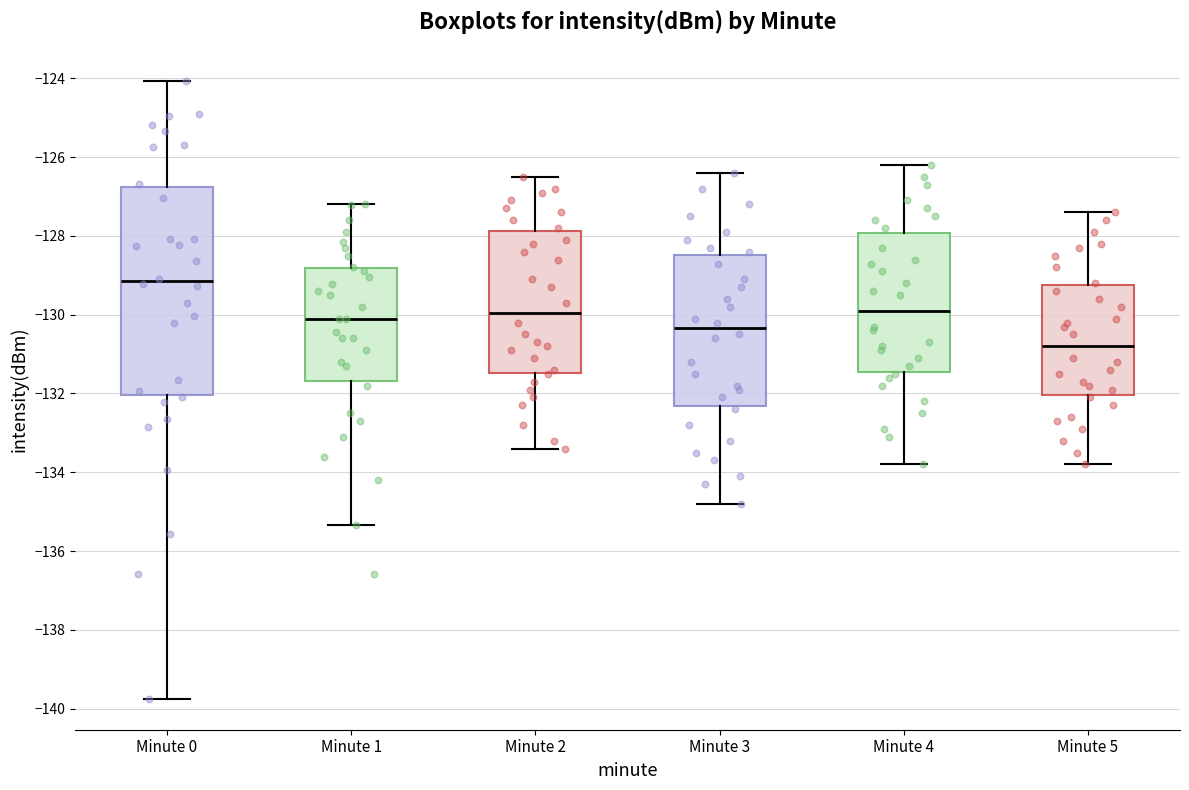

Where does the median line of the box for Minute 2 sit on the y-axis? The values are not printed on the chart, so give them approximately, as read against the axis.

-130.0